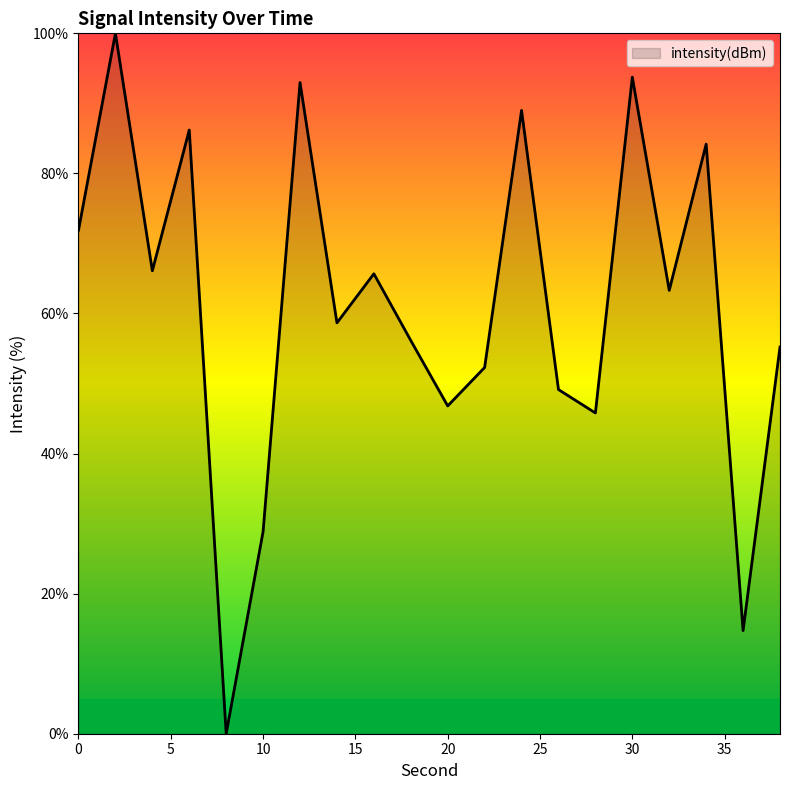

What is the difference between the maximum and minimum values?

100.0